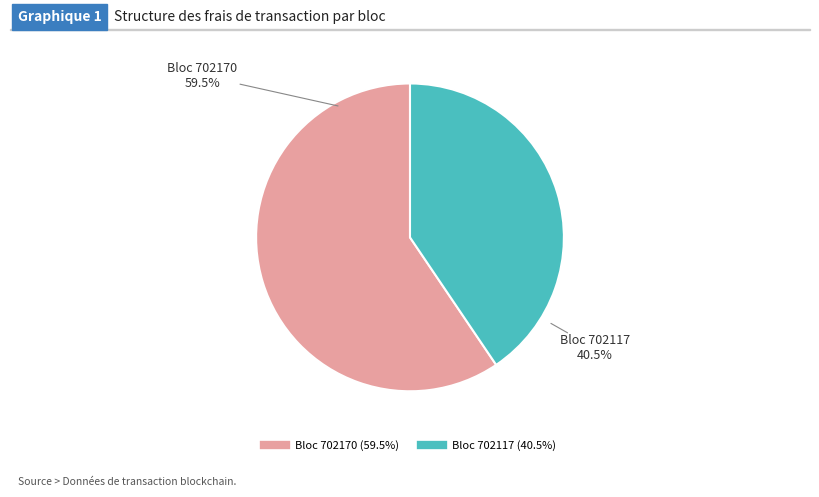

Is there any slice that represents more than half of the pie?

Yes